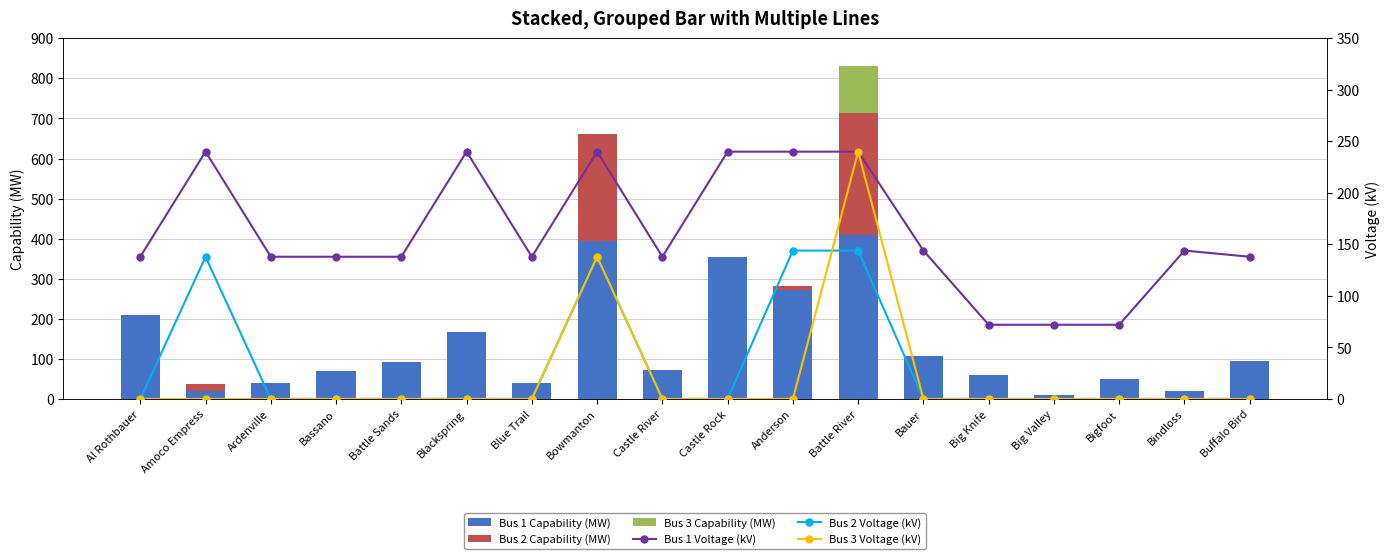

At how many categories does at least one series exceed 260?

4